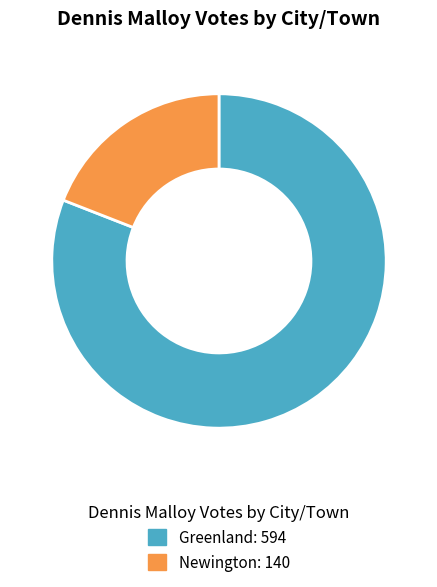

Which category has the biggest portion of the pie?

Greenland